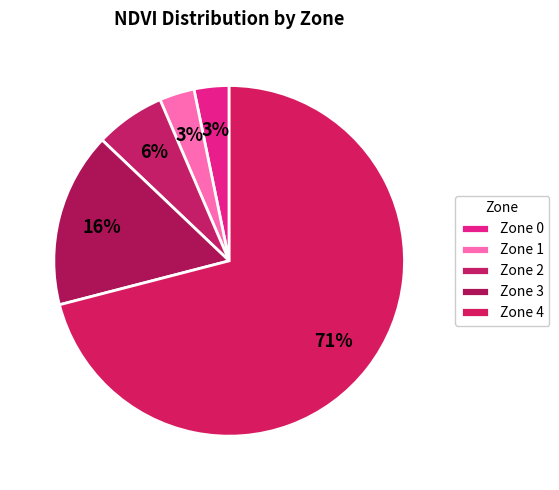

Count the number of slices in the pie.

5